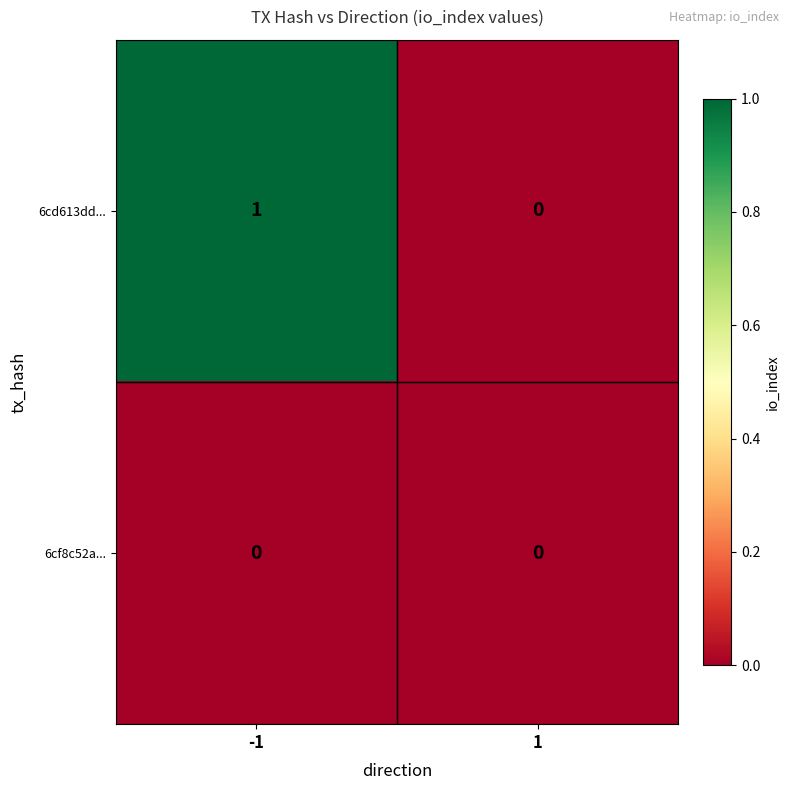

Which series has the widest spread of values?

6cd613dd...